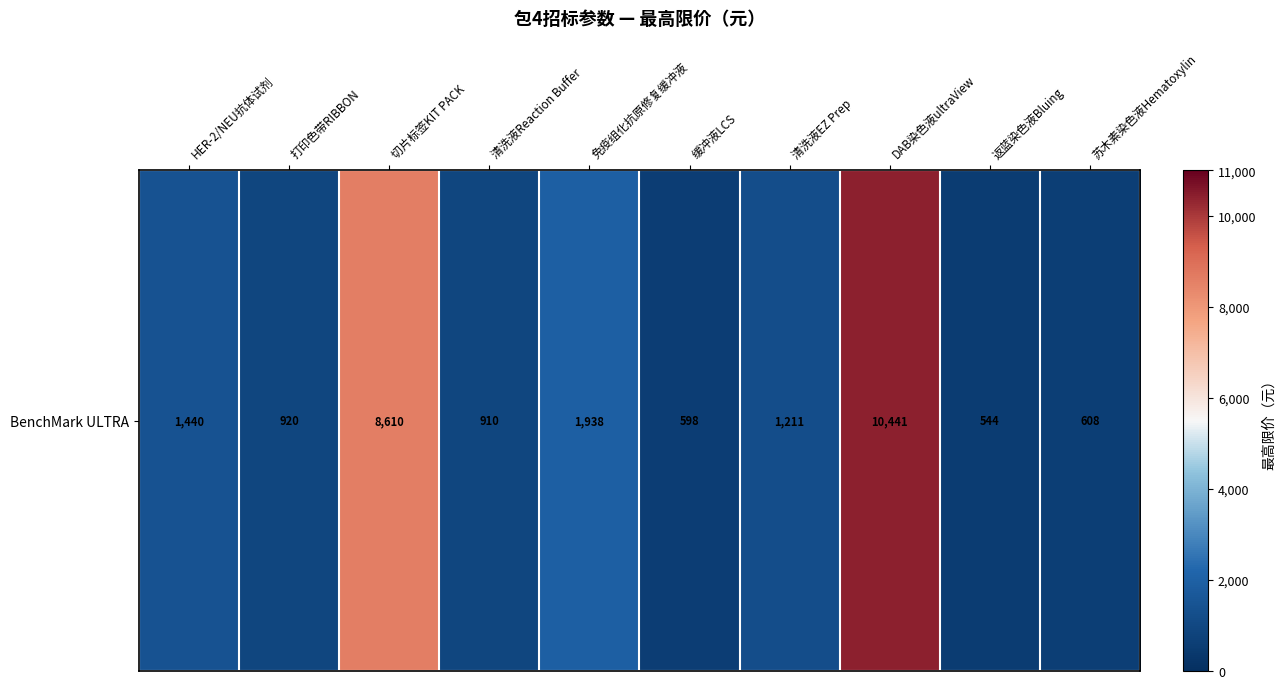

Reading left to right, extract all data points from this chart.

1440.0	920.0	8610.0	910.0	1937.6	598.0	1211.0	10441.0	544.0	608.0